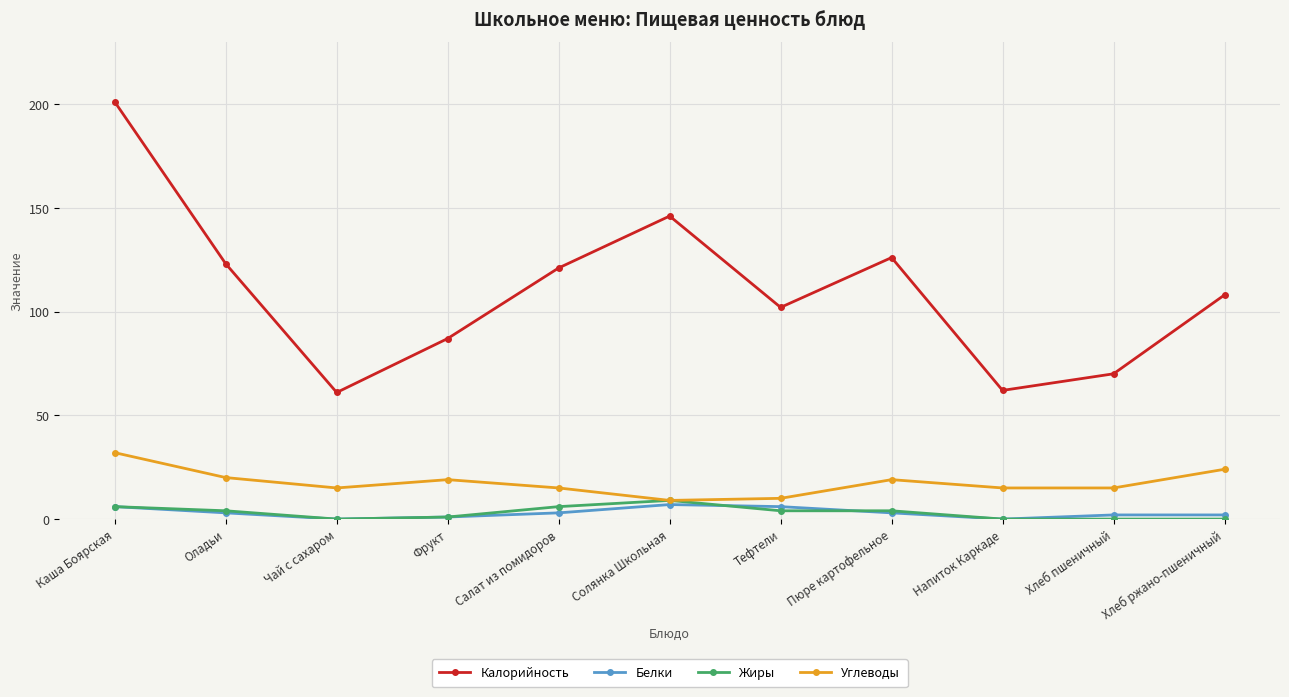

True or false: Калорийность and Углеводы cross at least once.

False